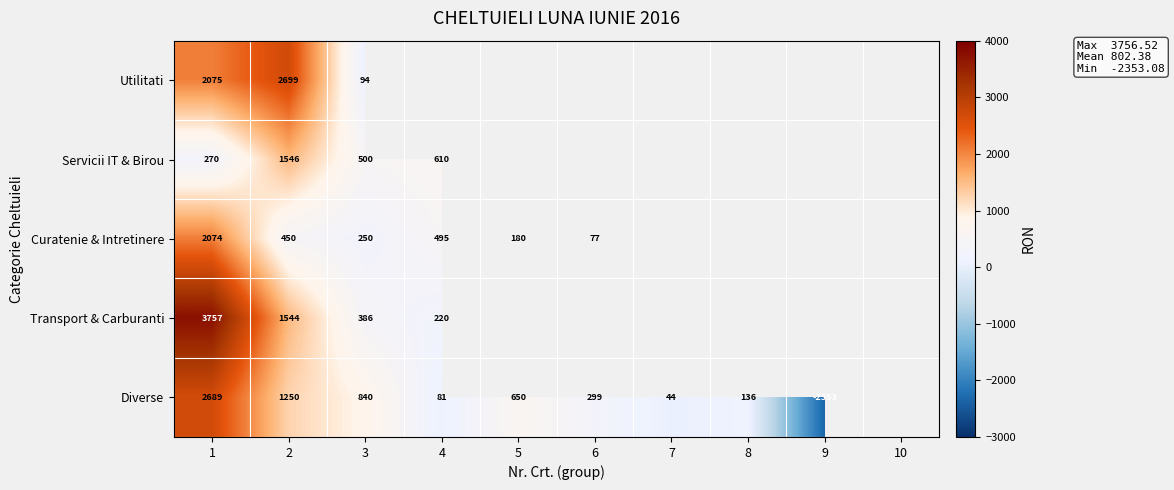

Is the value of Curatenie & Intretinere at 6 greater than the value of Utilitati at 3?

No